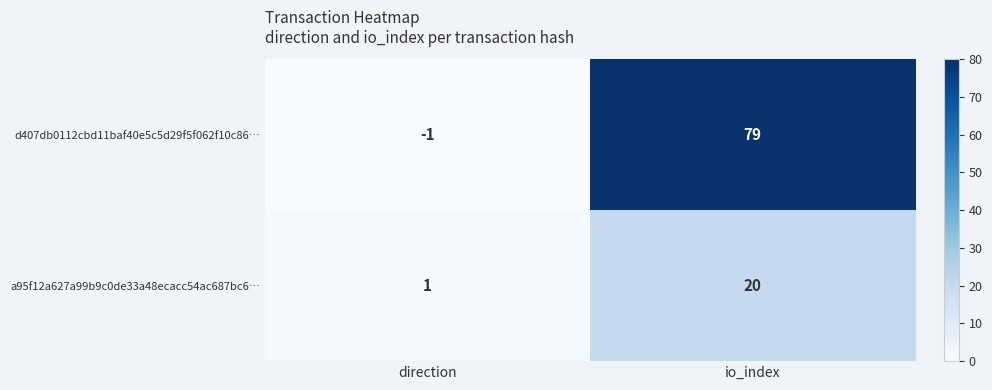

Which series changed the most between direction and io_index?

d407db0112cbd11baf40e5c5d29f5f062f10c86…